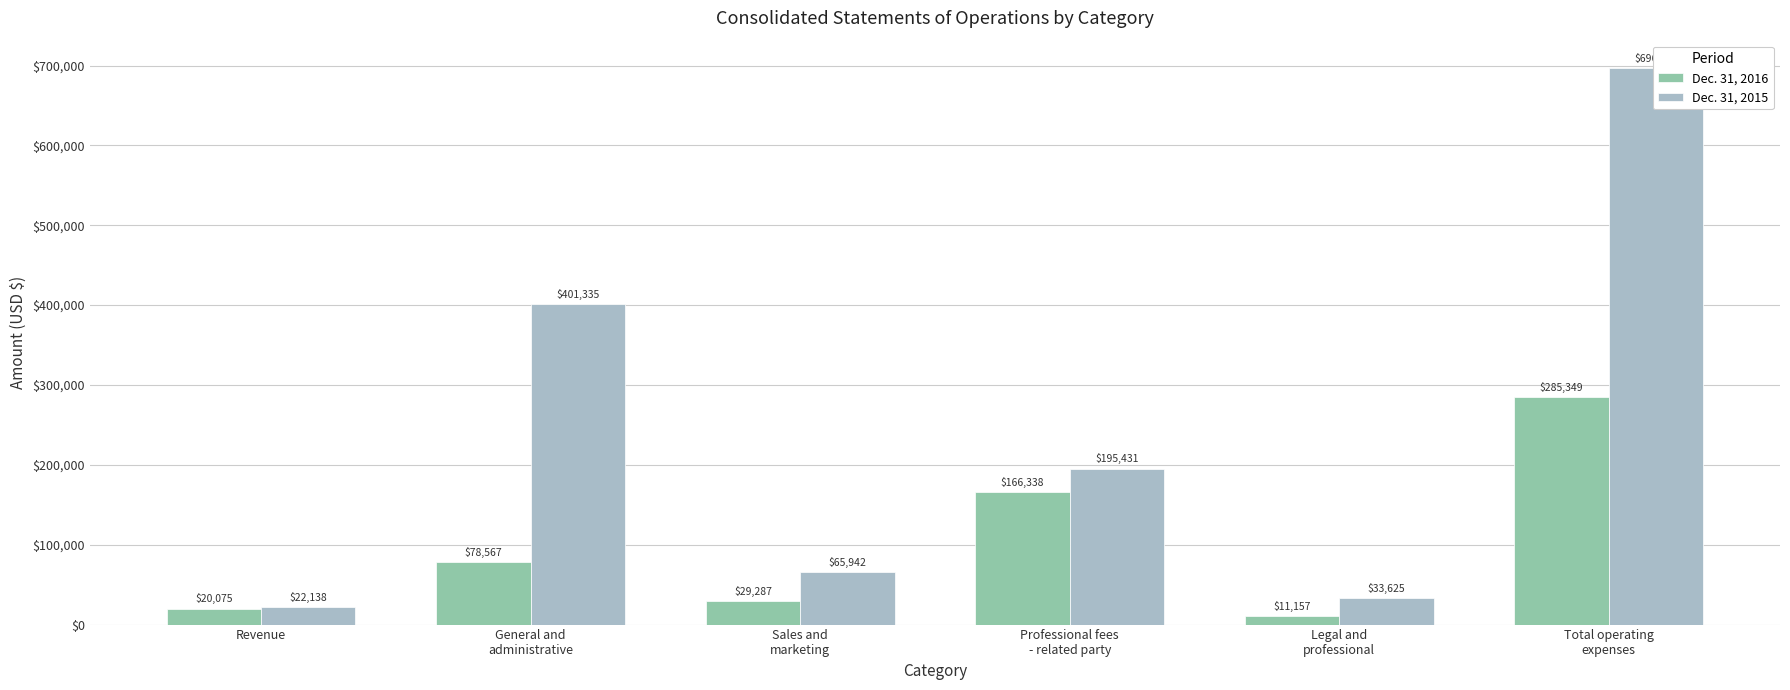

How many groups of bars are there?

6